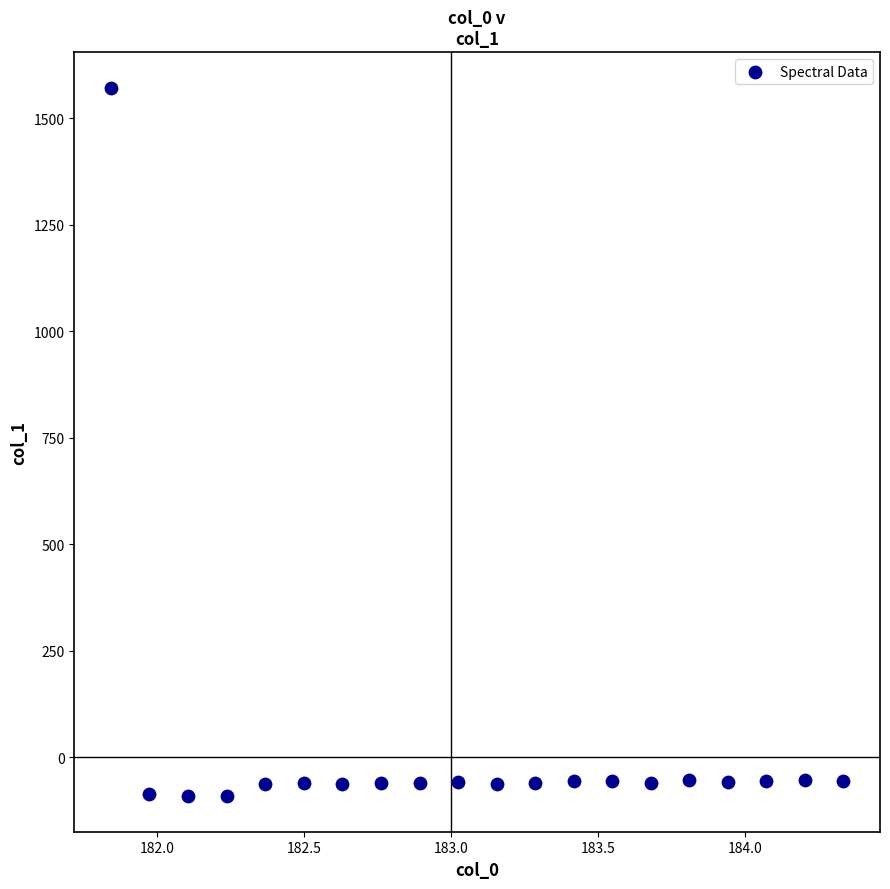

What is the range of Y values (max minus min)?

1663.2